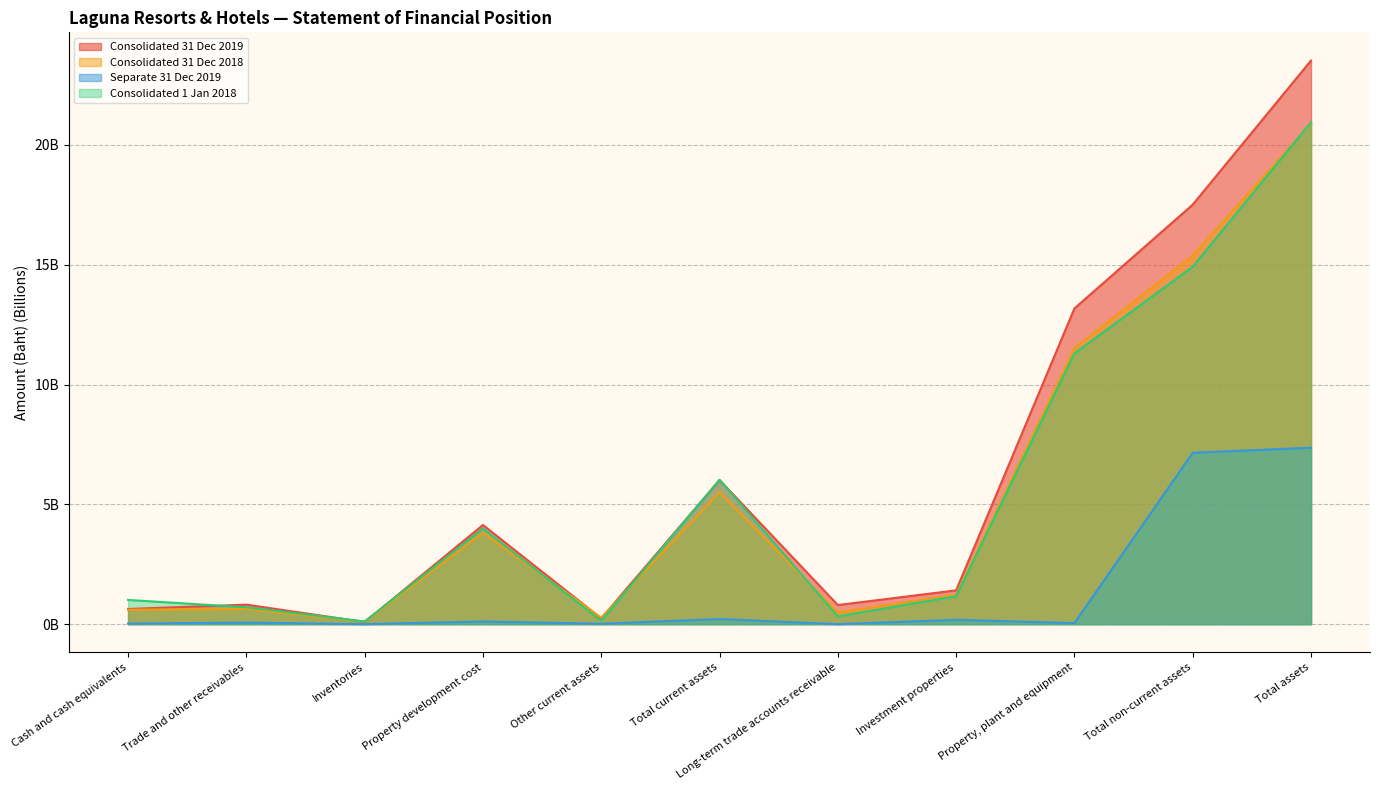

True or false: Consolidated 31 Dec 2019 and Separate 31 Dec 2019 cross at least once.

False